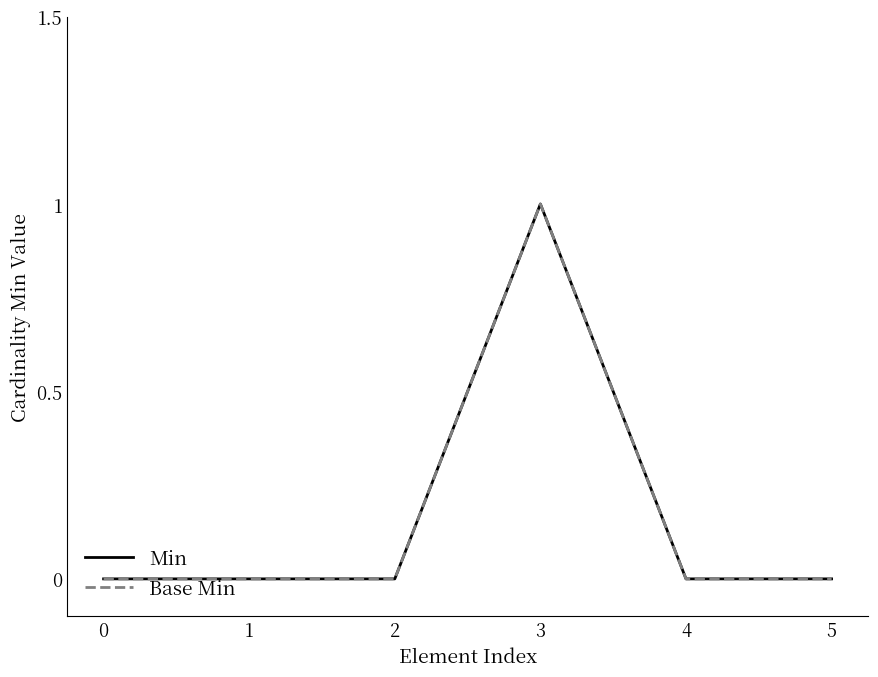

True or false: Base Min and Min cross at least once.

False